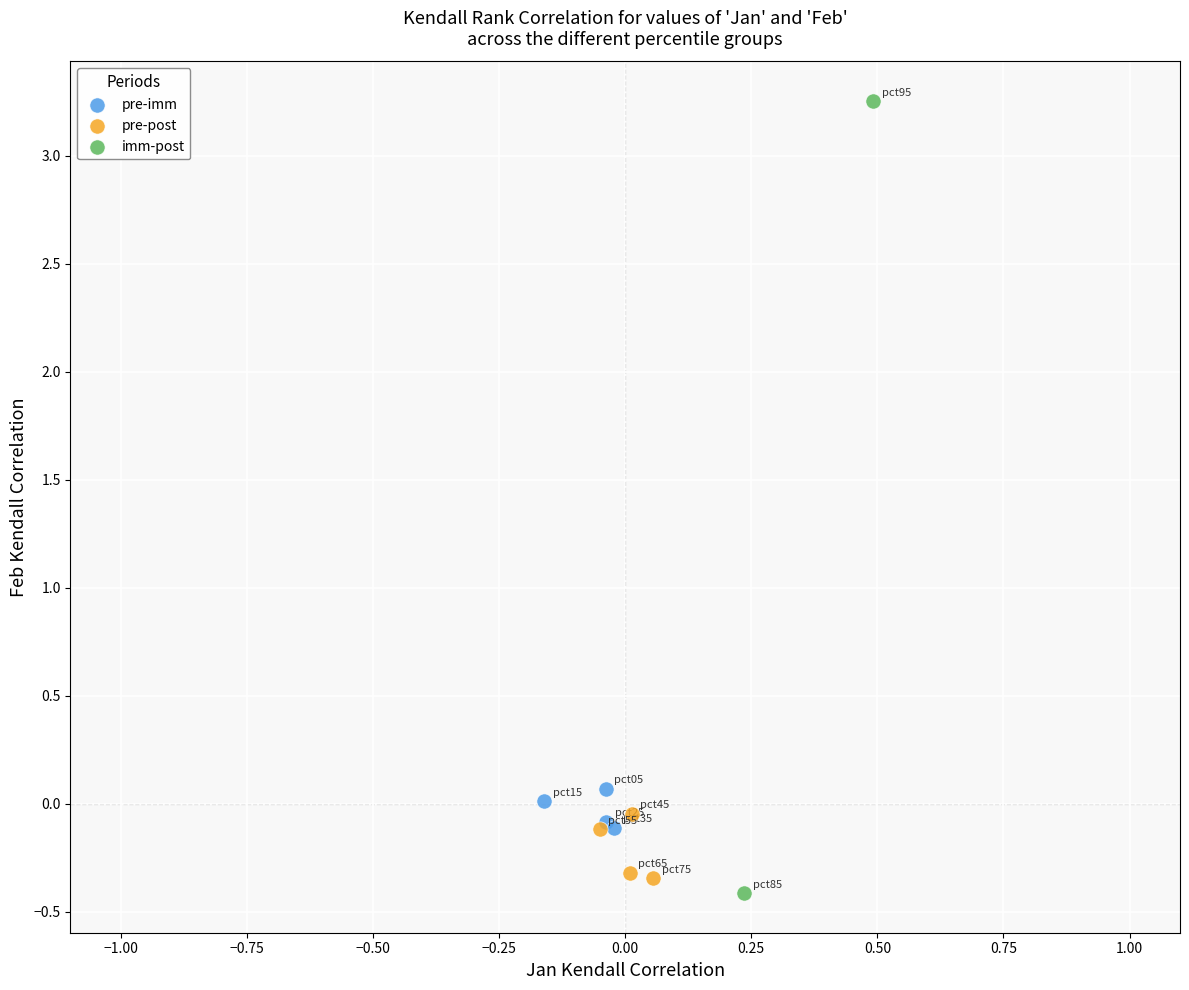

Which series contains the lowest Y value?

imm-post